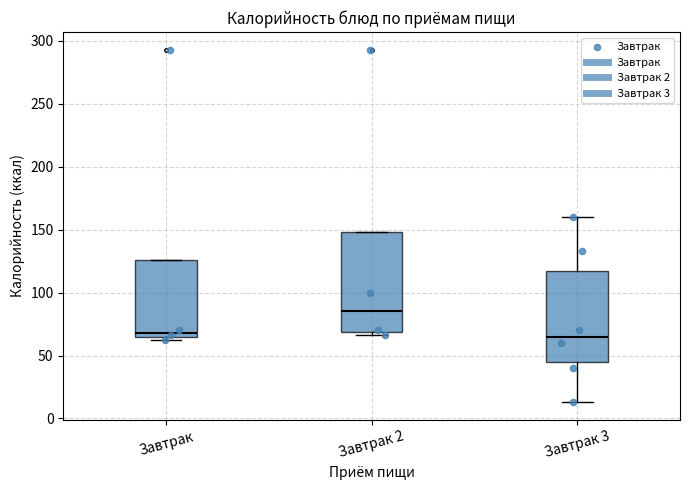

Reading left to right, read every box against the y-axis: the position of its median line, the range the box covers, and the ends of its whiskers. The values are not printed on the chart, so give them approximately, as read against the axis.

Завтрак: median 70, box 65 to 125, whiskers 60 to 125
Завтрак 2: median 85, box 70 to 150, whiskers 65 to 150
Завтрак 3: median 65, box 45 to 115, whiskers 15 to 160